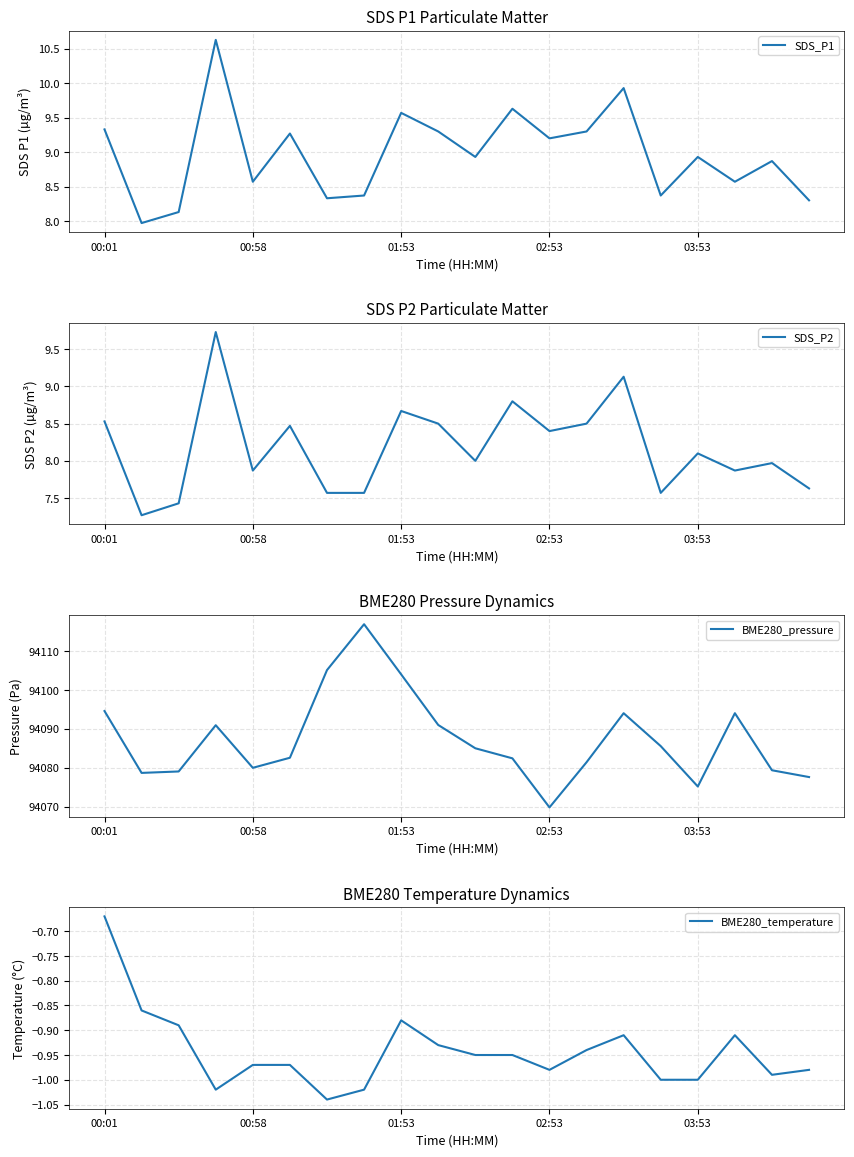

Is it true that SDS_P2 equals 8.5 at 13?

True